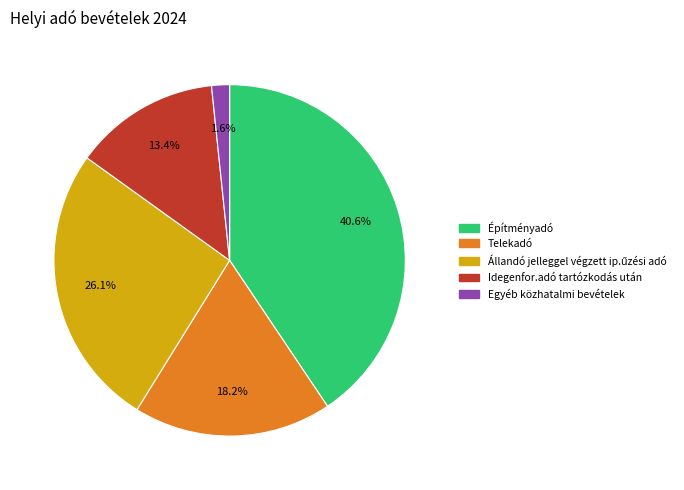

What is the smallest slice in the pie chart?

Egyéb közhatalmi bevételek